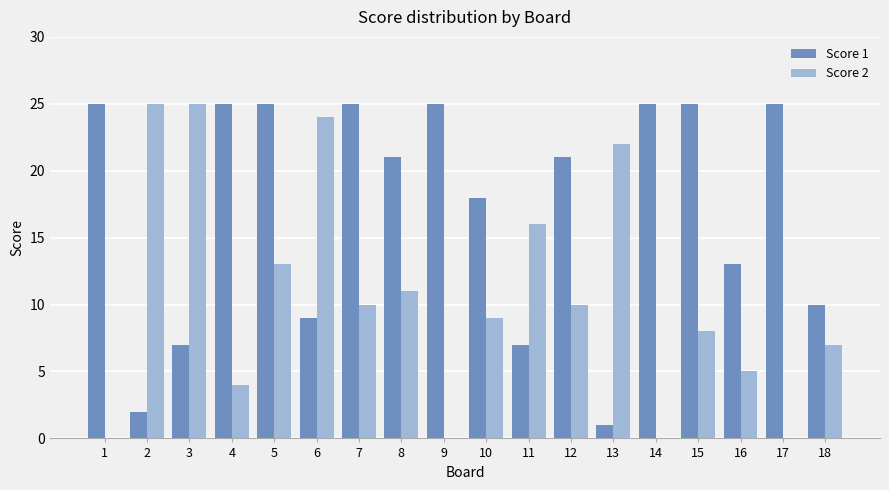

What is the greatest value displayed?

25